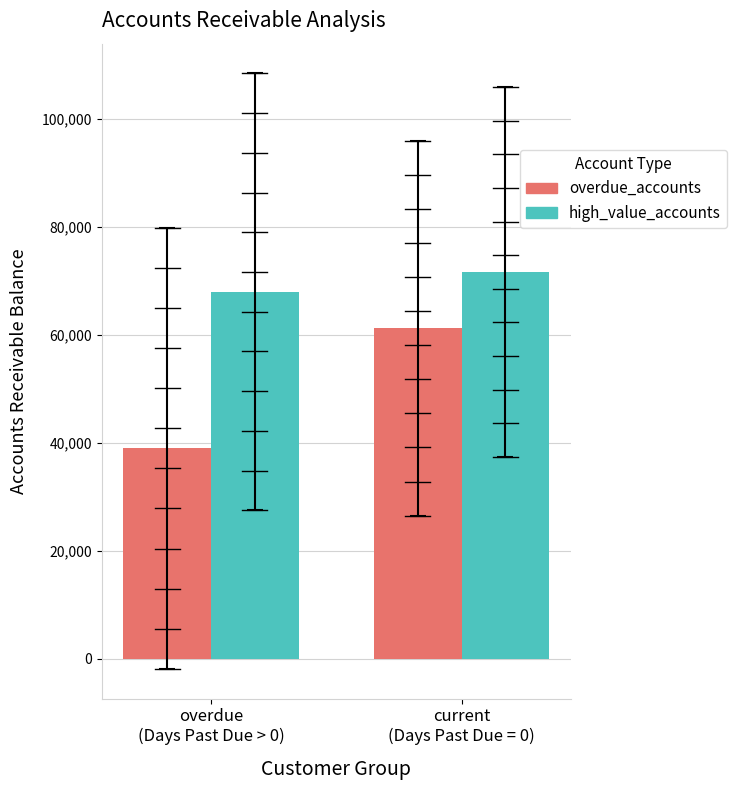

Reading left to right, transcribe all the data shown in this chart.

overdue_accounts: 39000.0	61250.0
high_value_accounts: 68000.0	71666.7